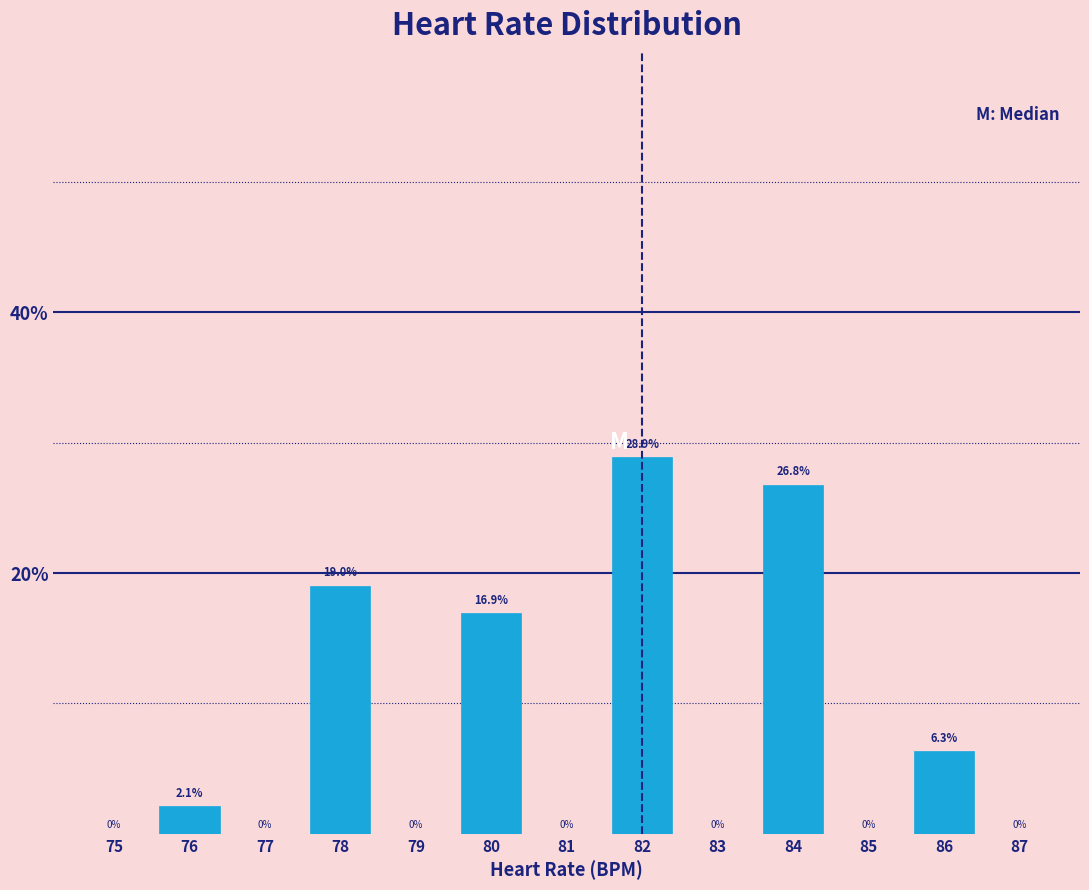

Reading right to left, extract all data points from this chart.

87=0.0	86=6.3	85=0.0	84=26.8	83=0.0	82=28.9	81=0.0	80=16.9	79=0.0	78=19.0	77=0.0	76=2.1	75=0.0